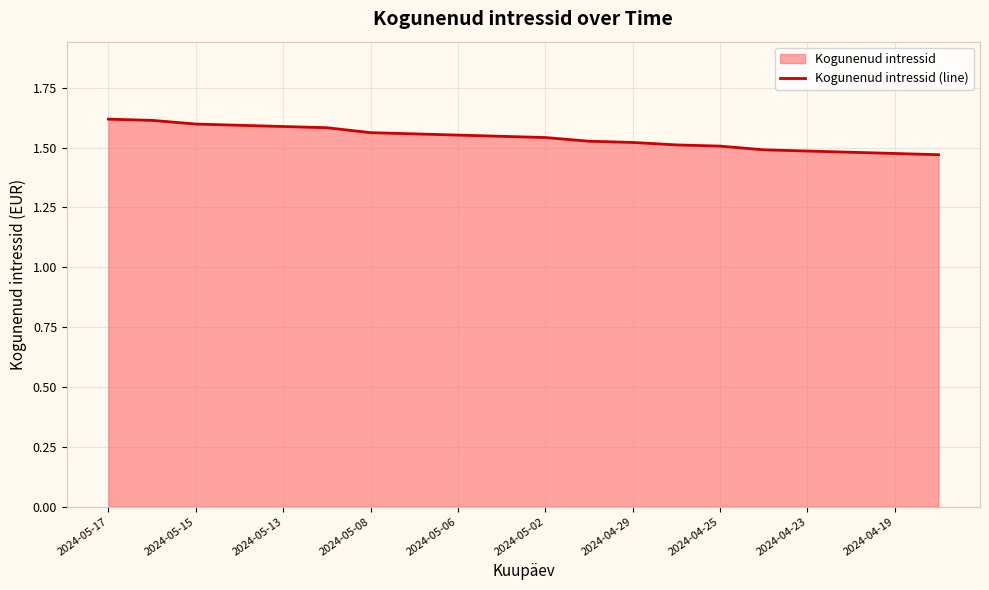

True or false: there are more than 1 points higher than both neighbors.

False